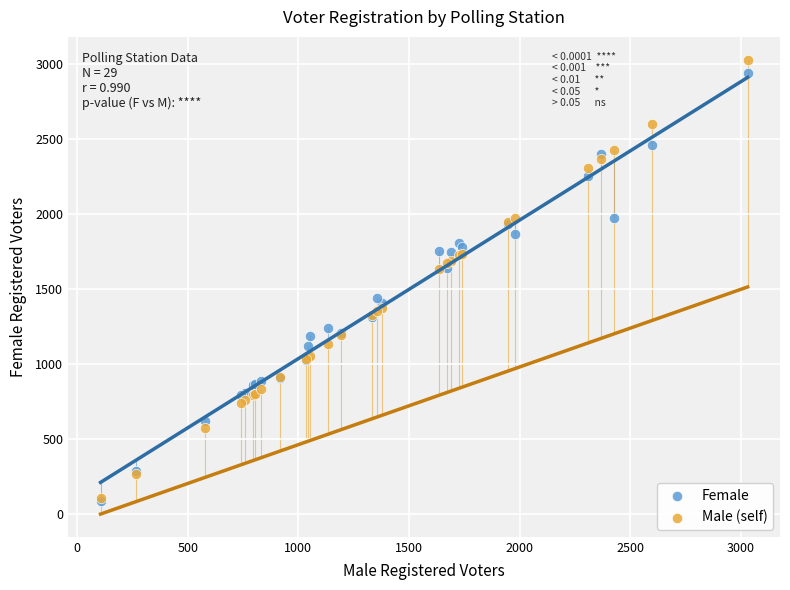

What are all the series names shown in the legend?

Female, Male (self)